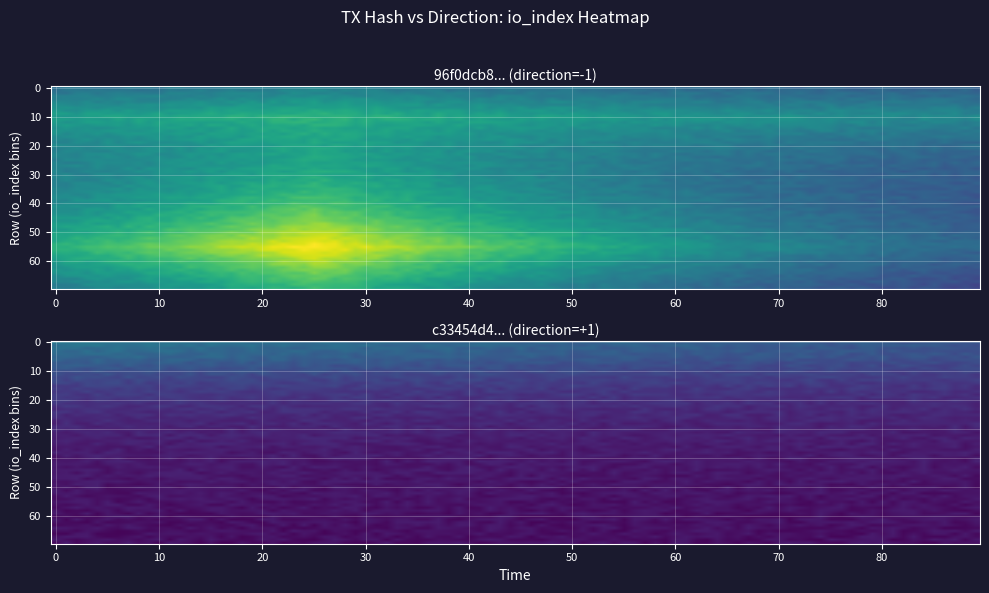

True or false: 96f0dcb8bacffbb062f7ab1934c23e6df0fa326 has a value of 103 at io_index.

False